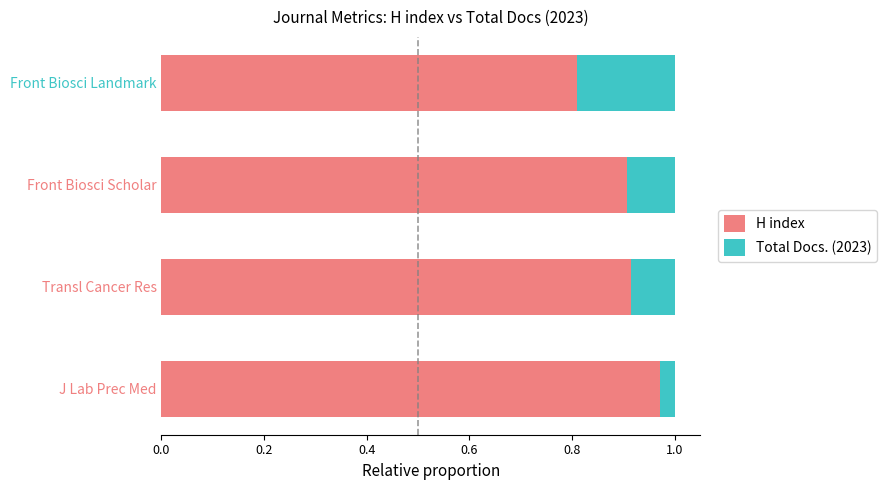

Which category has the lowest value in the H index series?

Front Biosci Landmark